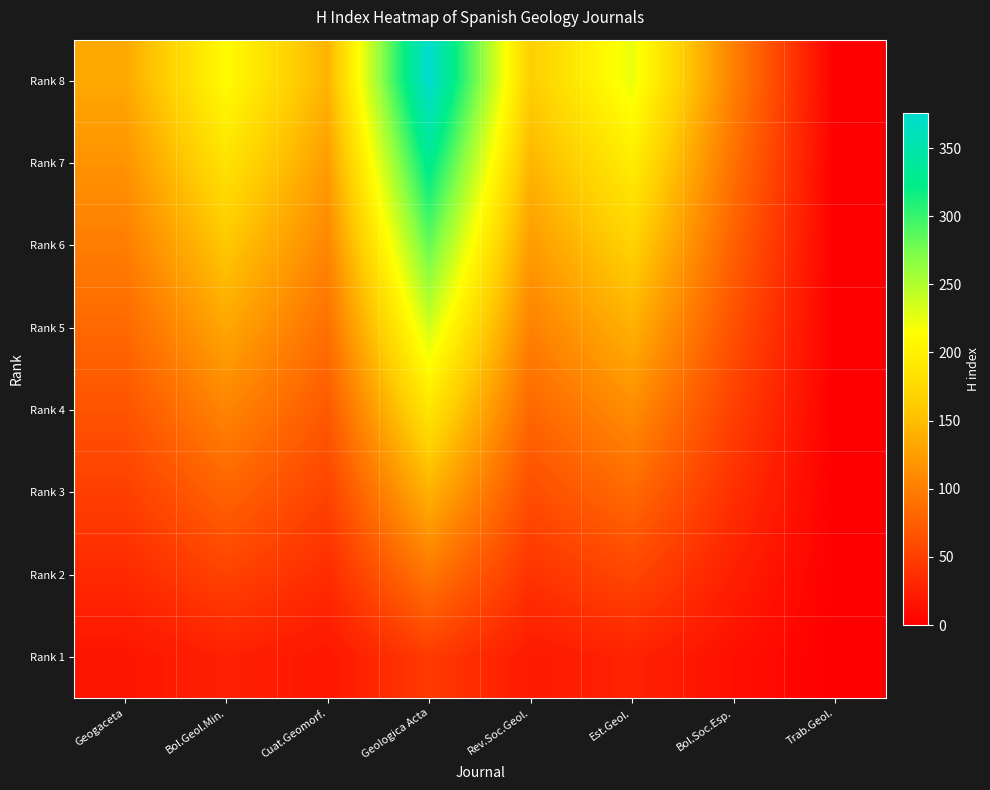

Rank the series by their maximum value, from lowest to highest.

Rank 1, Rank 2, Rank 3, Rank 4, Rank 5, Rank 6, Rank 7, Rank 8